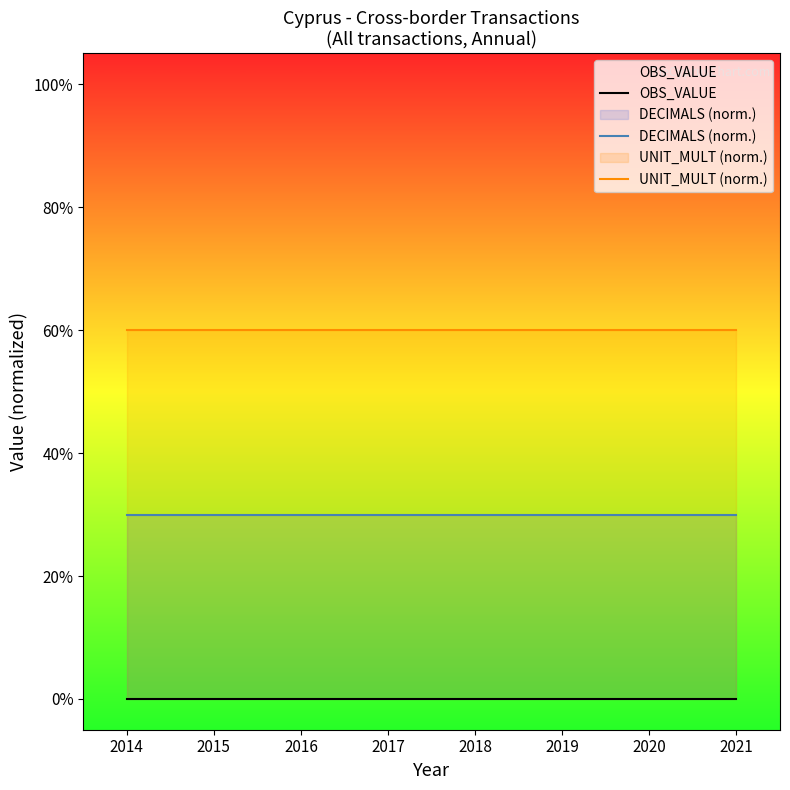

True or false: UNIT_MULT (norm.) and OBS_VALUE intersect in this chart.

False